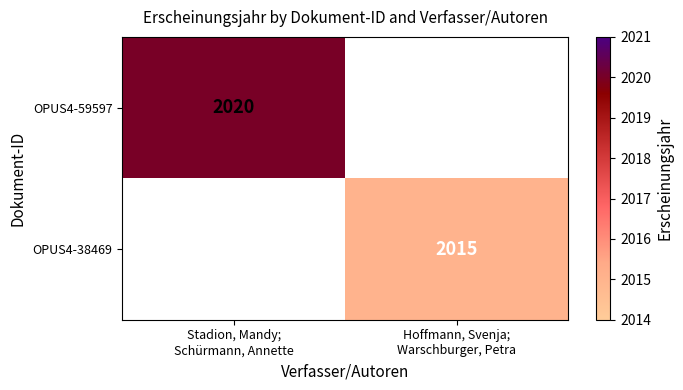

What is the difference between the OPUS4-59597 values at Stadion, Mandy; Schürmann, Annette and Hoffmann, Svenja; Warschburger, Petra?

2020